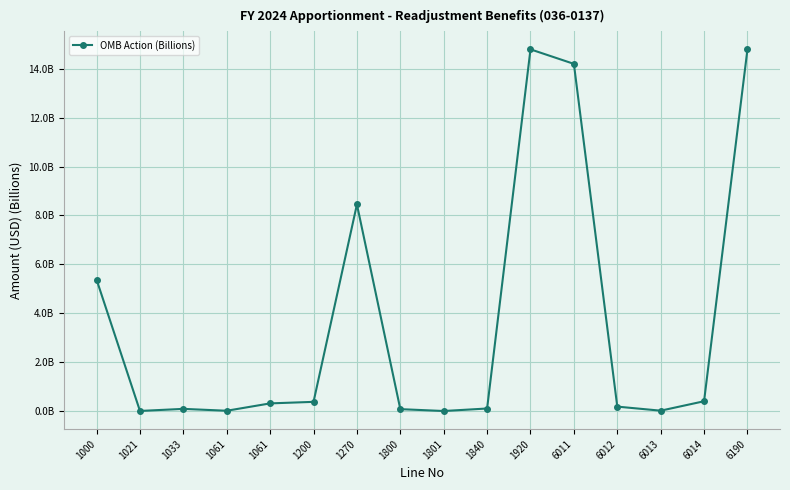

What is the change in value from 1061 to 6012?

+0.2